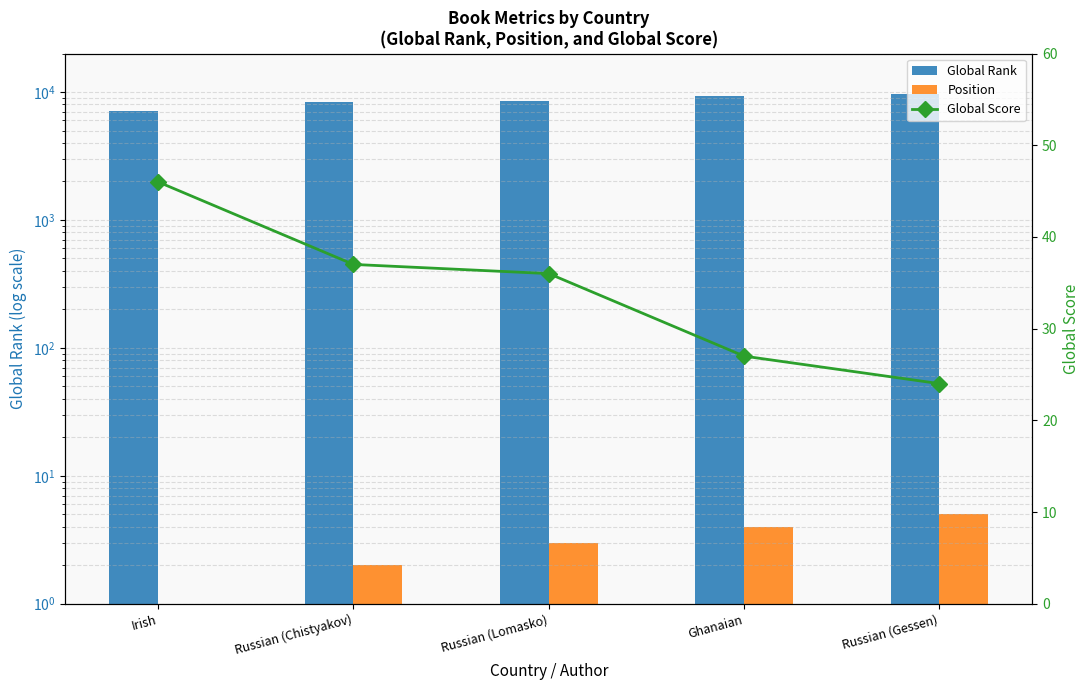

The value of Global Rank at Russian (Gessen) is 9619. True or false?

True